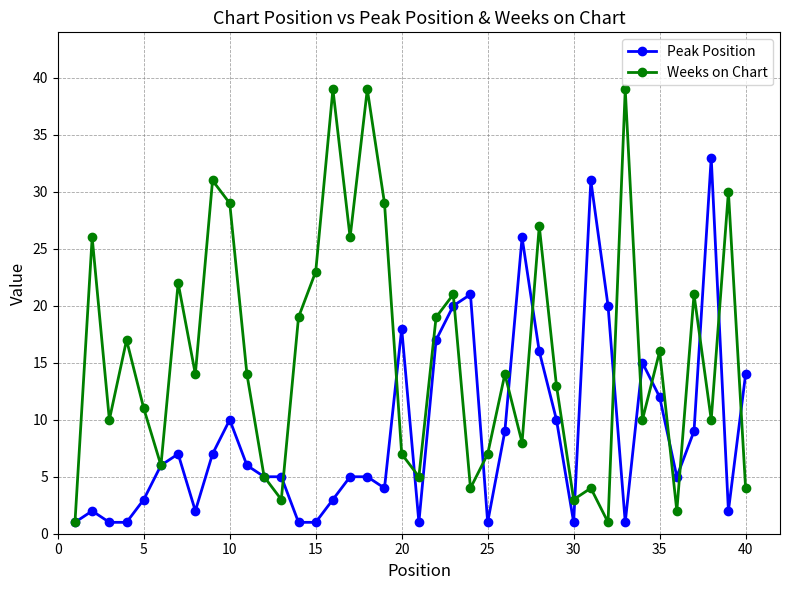

True or false: Peak Position has more than 0 interior local peaks.

True